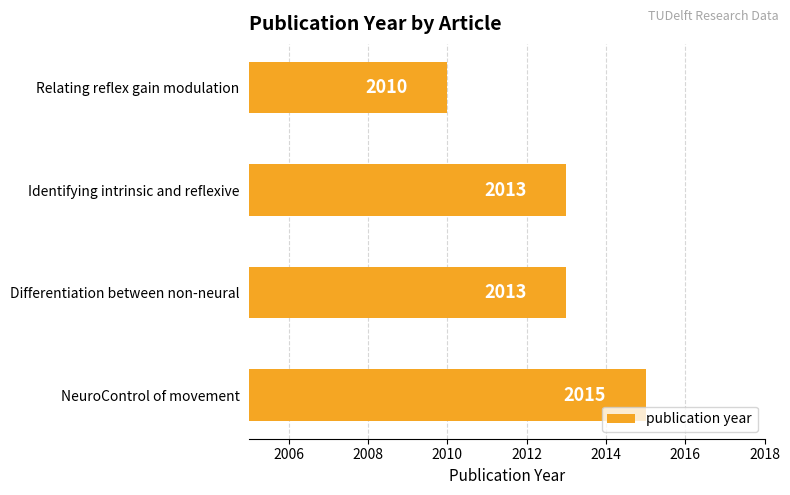

Approximately how many times larger is the value at NeuroControl of movement compared to Identifying intrinsic and reflexive?

1.0